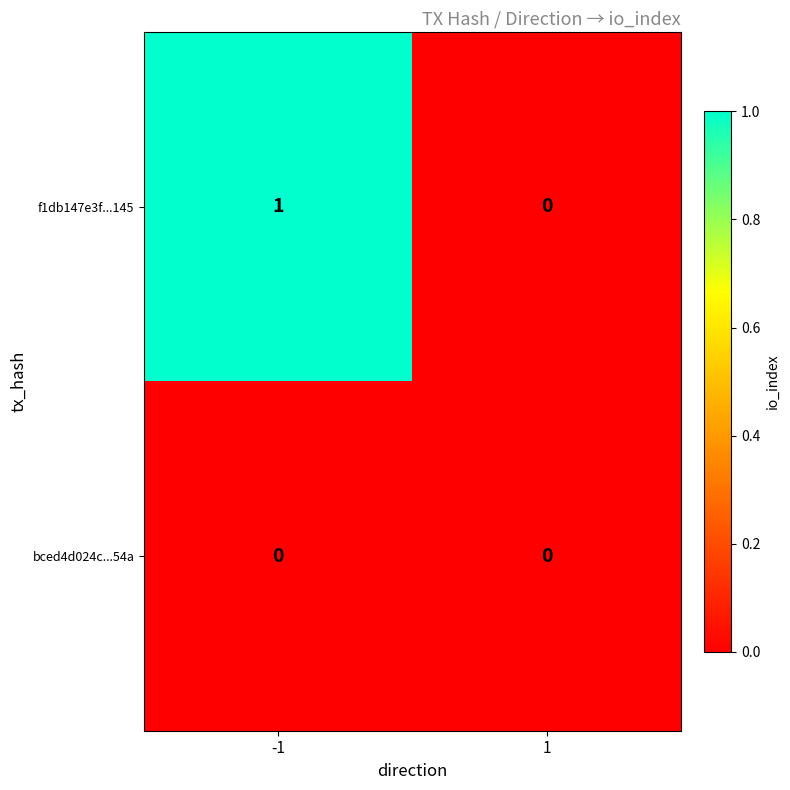

The bced4d024c...54a series shows 0 at -1. True or false?

True